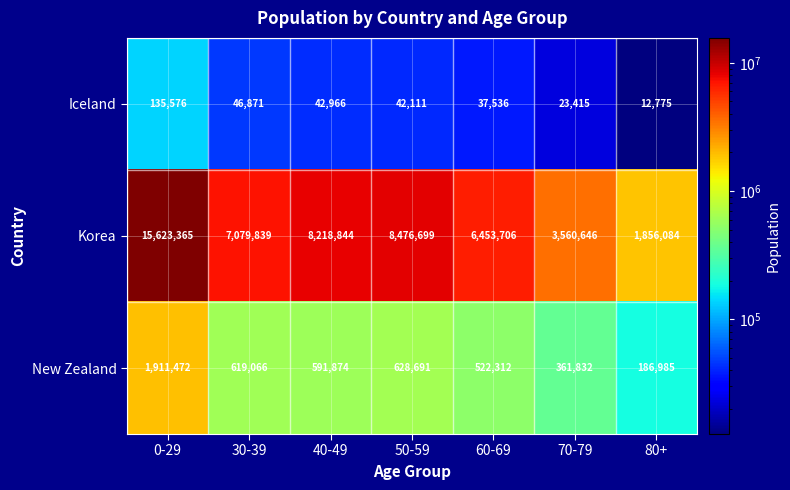

How many distinct data groups are displayed?

3